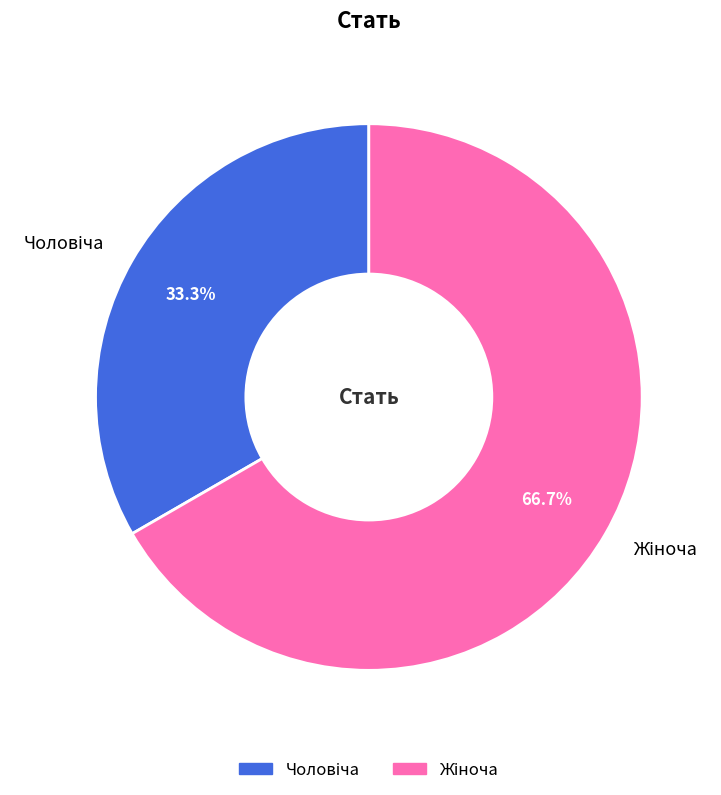

Does any single category account for the majority?

Yes